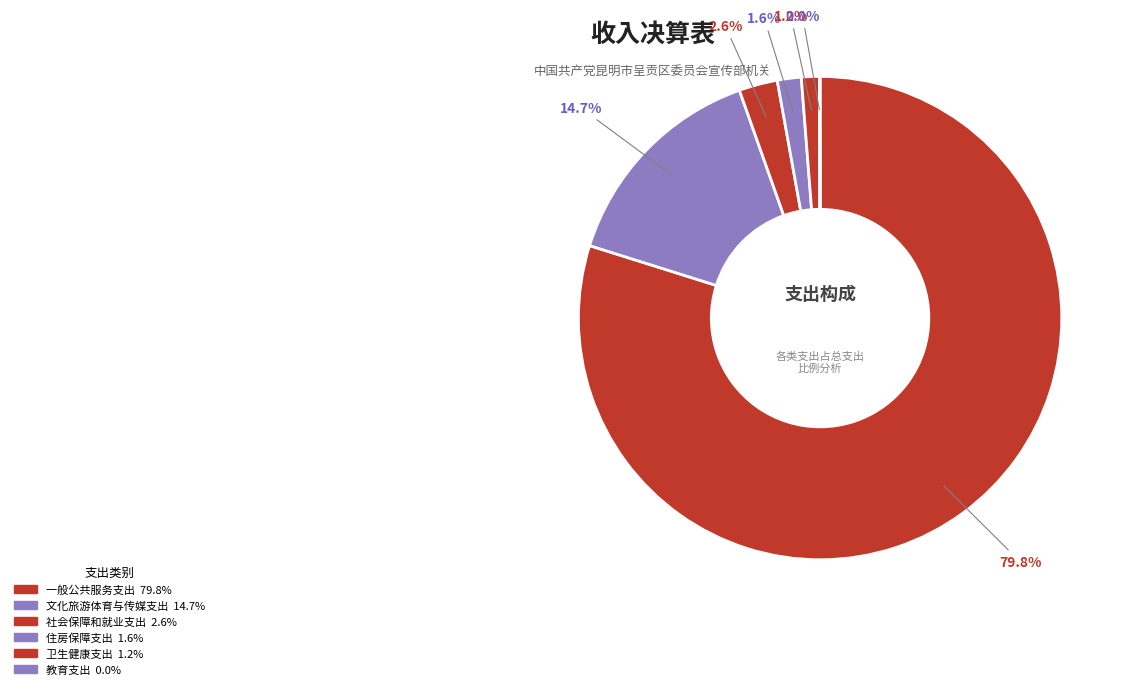

Which category has the biggest portion of the pie?

一般公共服务支出